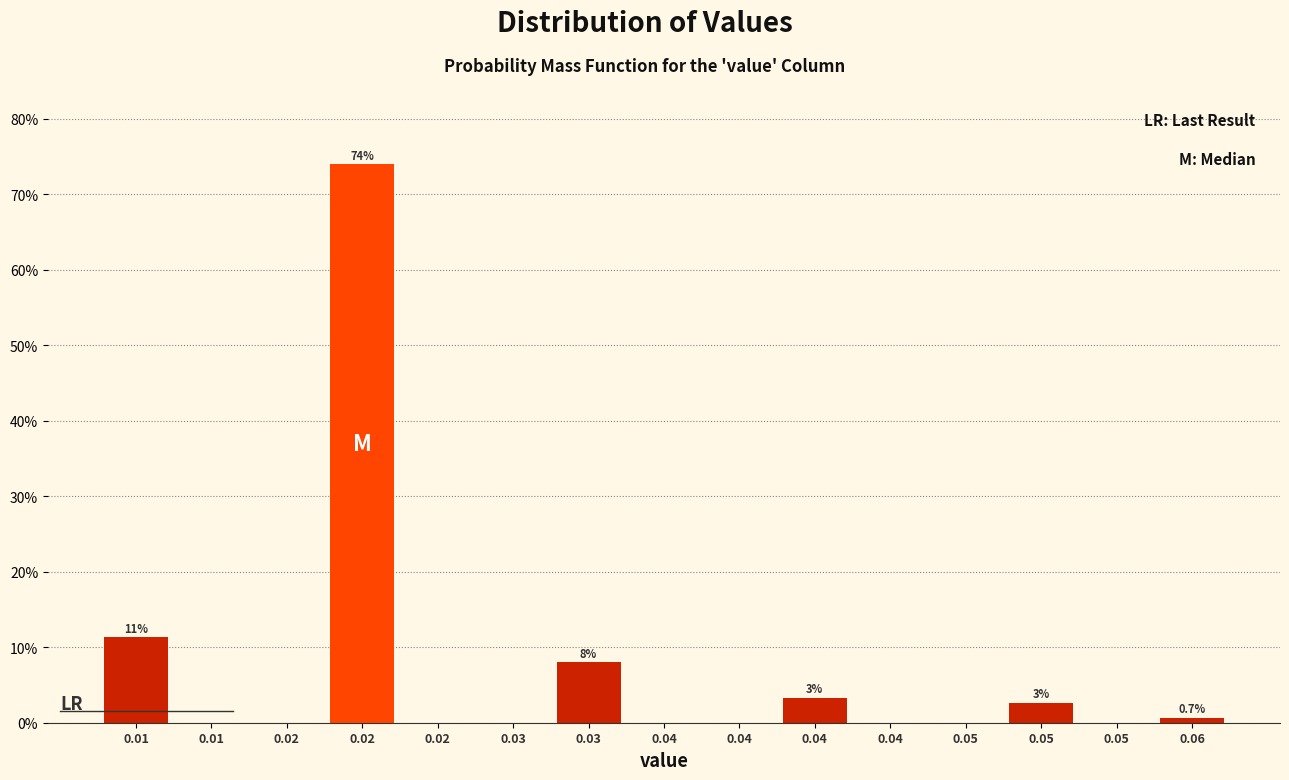

Count the number of data series in this chart.

1